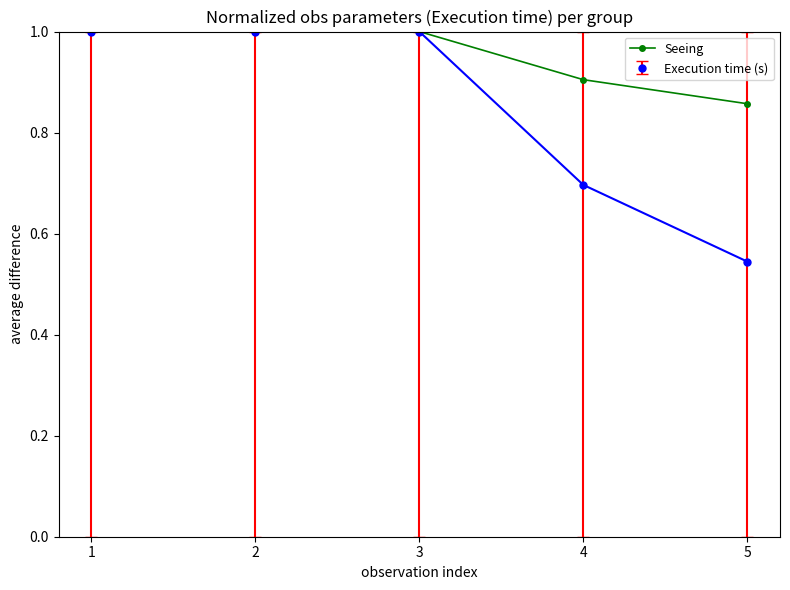

List the series in order of their overall mean, lowest first.

Execution time (s), Seeing